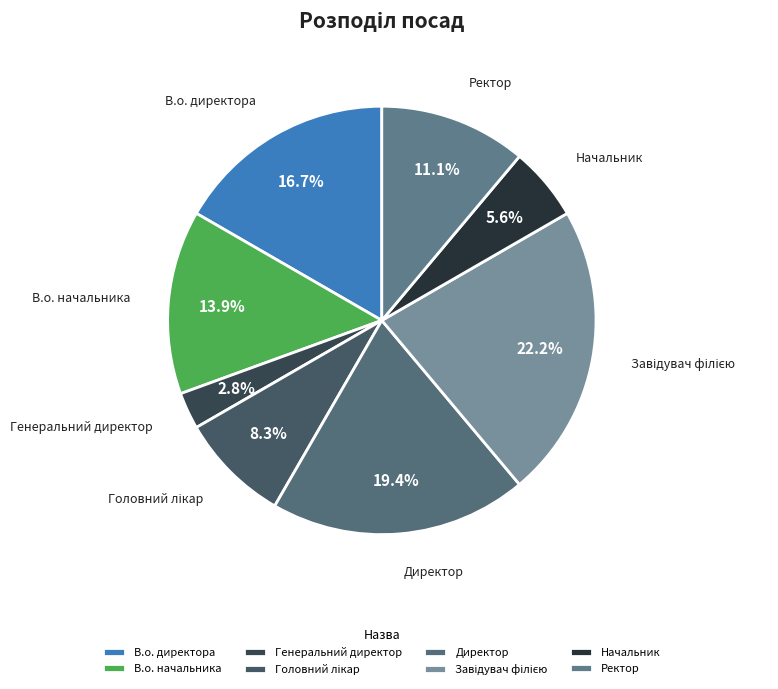

Which slice is the smallest?

Генеральний директор